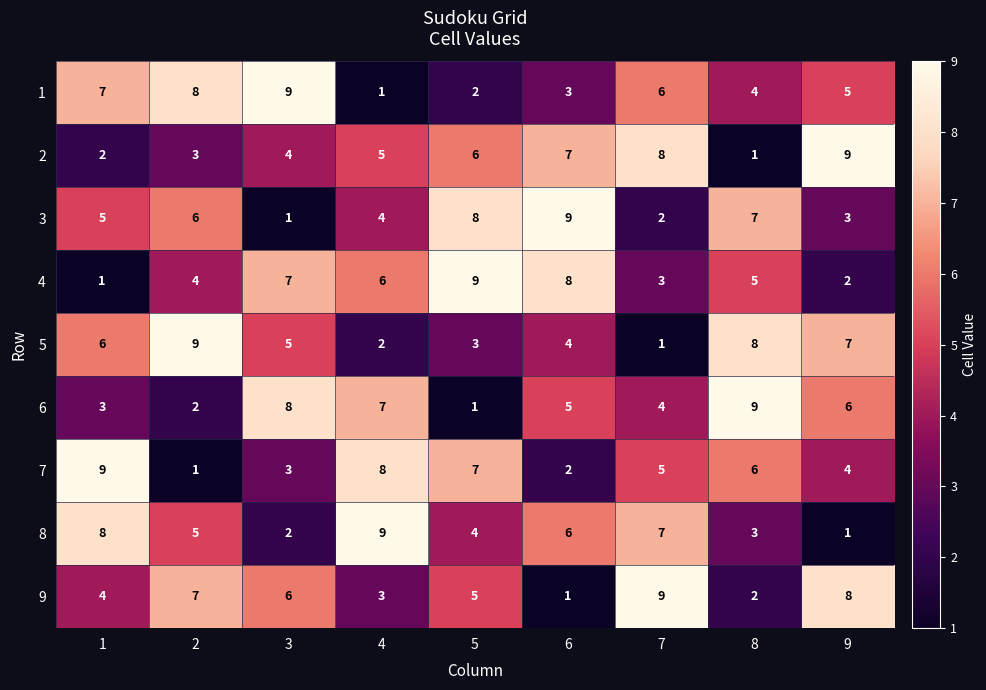

What is the total value across all series at 4?

45